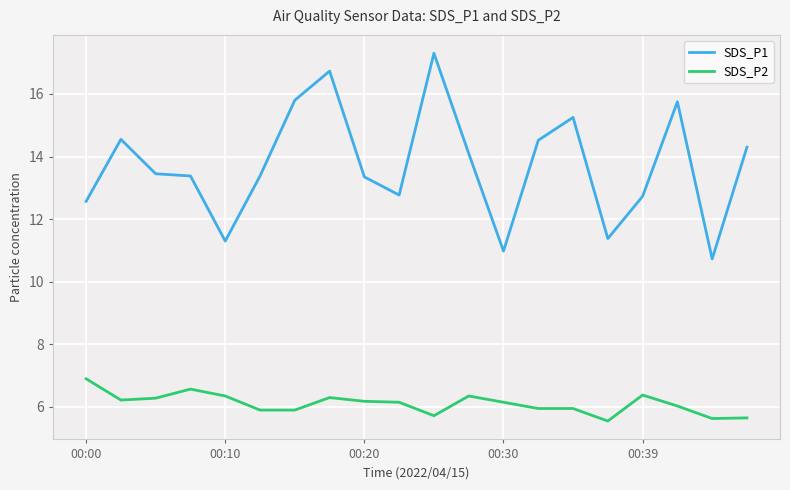

What is the sum of all SDS_P2 values?

122.1